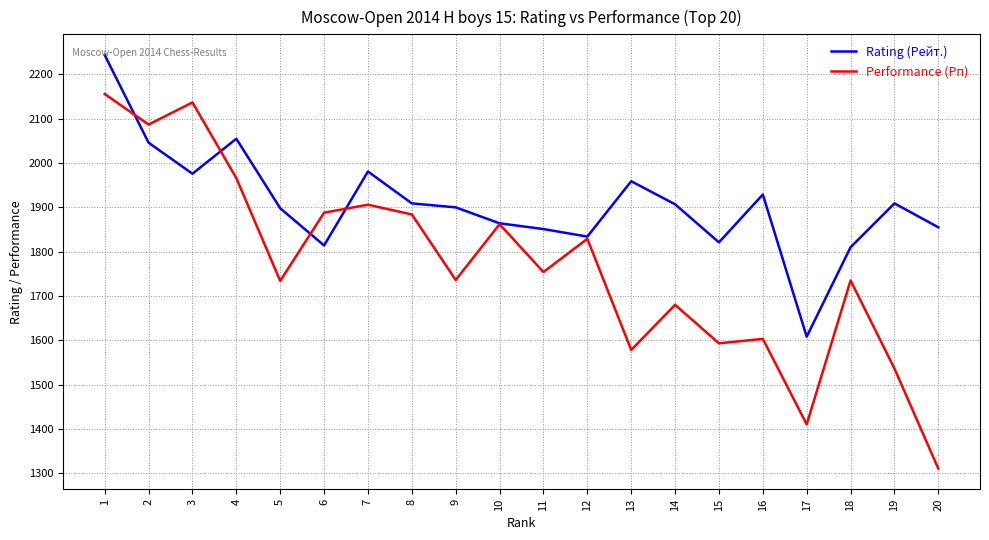

What is the maximum value for Performance (Рп)?

2156